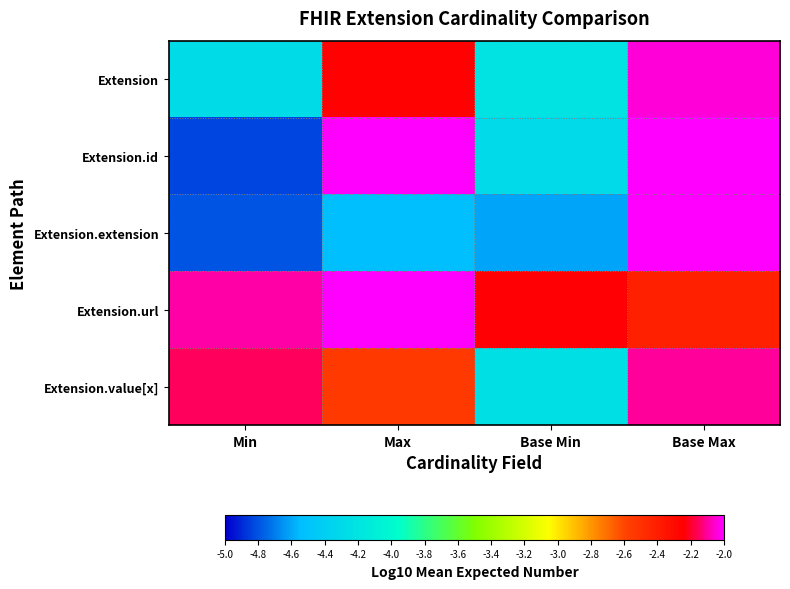

Reading left to right, list all the values displayed in this chart.

Extension: Min=-4.3	Max=-2.2	Base Min=-4.2	Base Max=-2.0
Extension.id: Min=-4.8	Max=-1.8	Base Min=-4.3	Base Max=-2.0
Extension.extension: Min=-4.8	Max=-4.5	Base Min=-4.6	Base Max=-1.9
Extension.url: Min=-2.1	Max=-1.9	Base Min=-2.2	Base Max=-2.4
Extension.value[x]: Min=-2.2	Max=-2.5	Base Min=-4.2	Base Max=-2.1